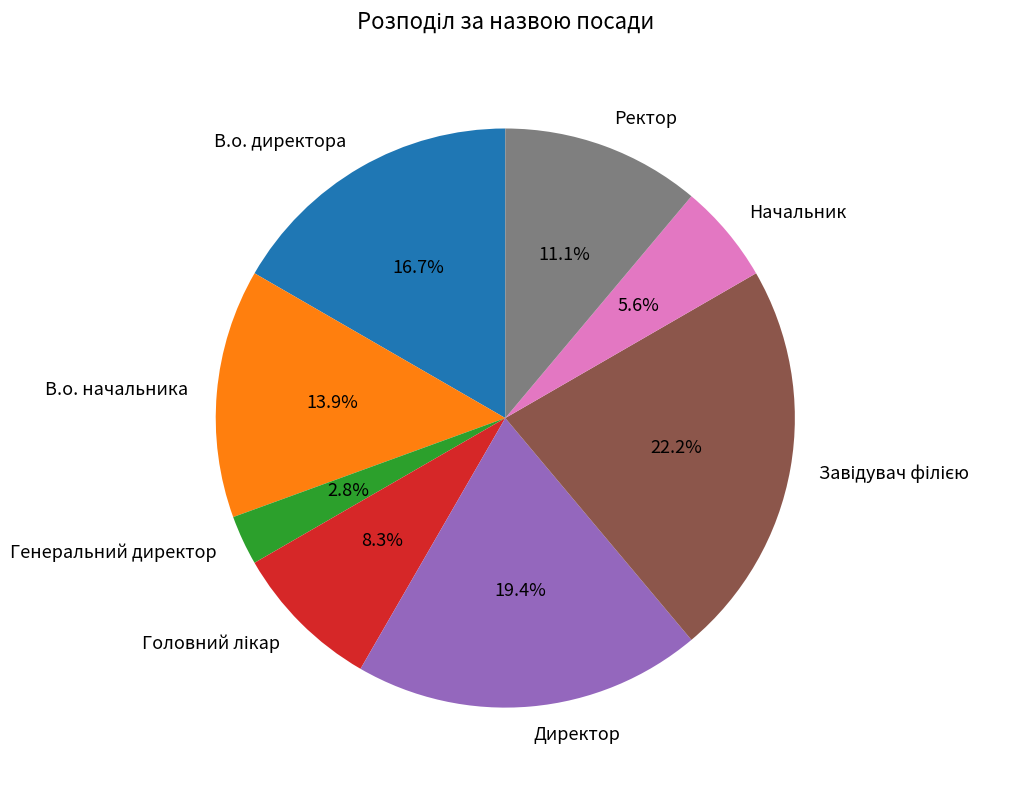

Which category has the smallest portion of the pie?

Генеральний директор